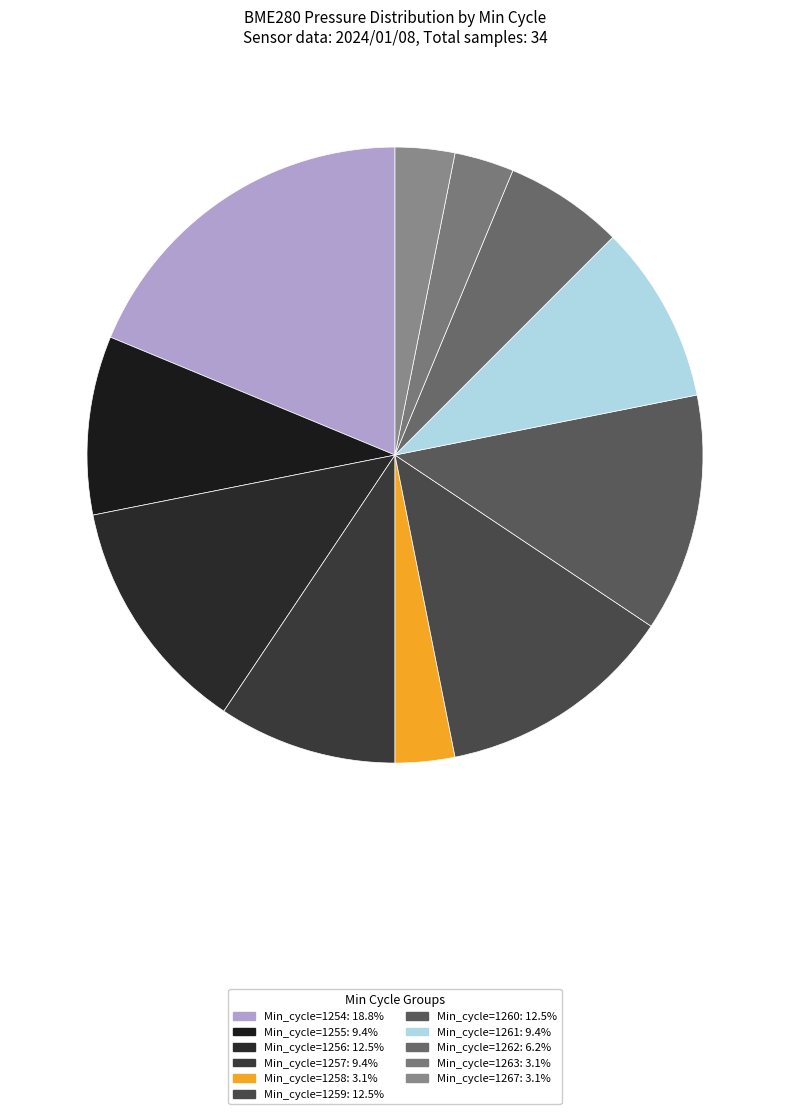

How many slices are in this pie chart?

11